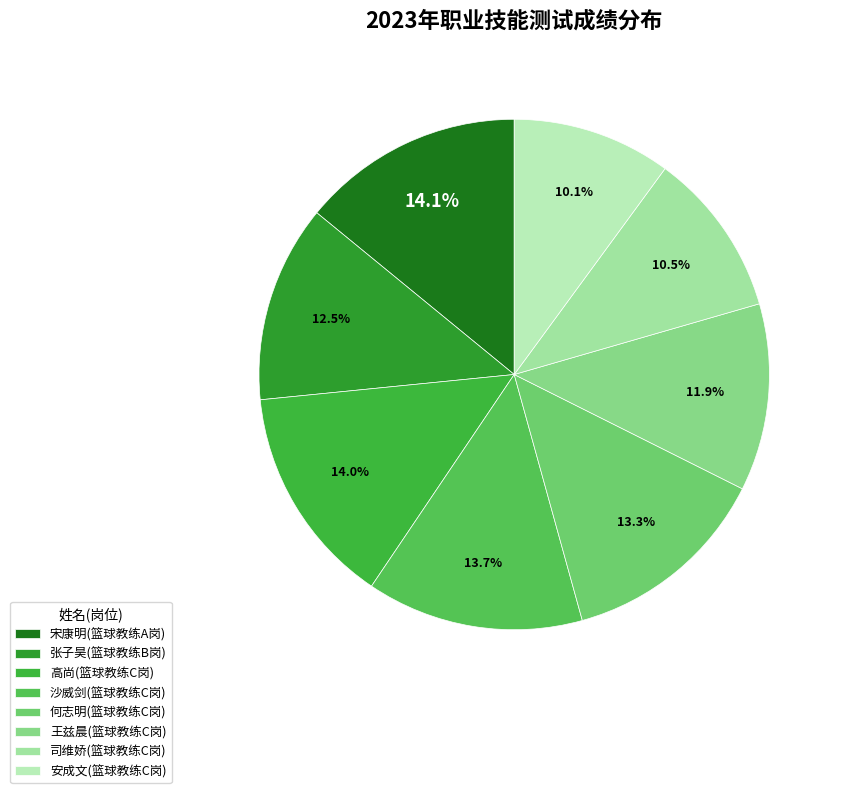

To the nearest percent, what portion does 张子昊(篮球教练B岗) represent?

13%